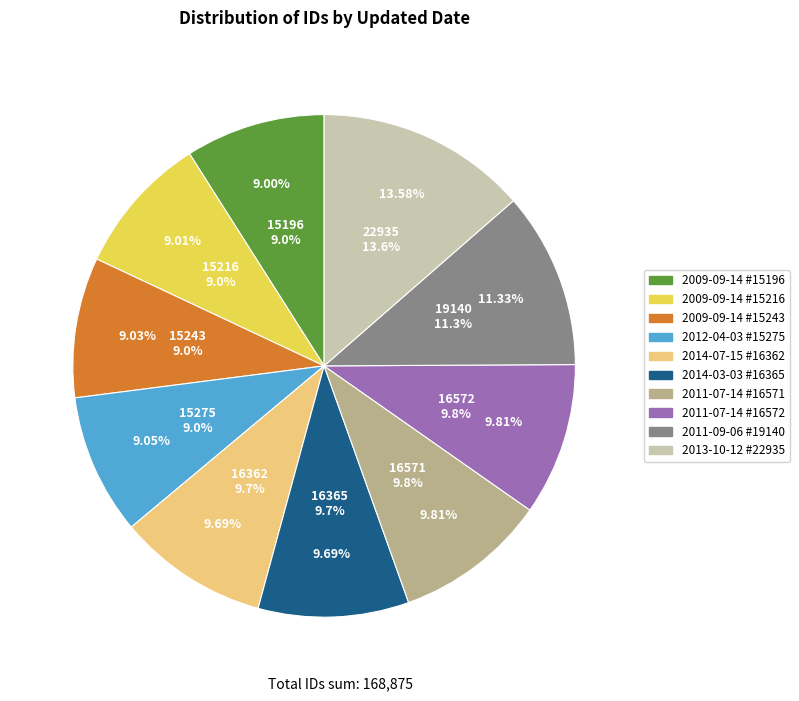

Which category has the smallest portion of the pie?

2009-09-14 (id=15196)